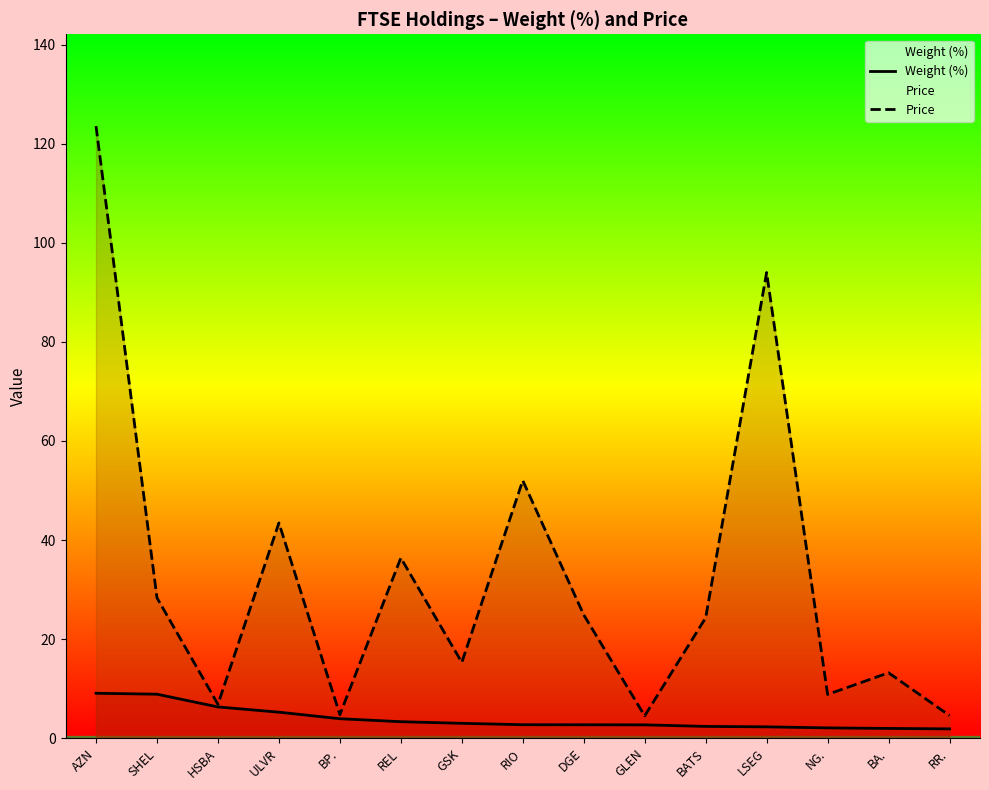

Reading left to right, list all the values displayed in this chart.

Weight (%): 9.1	8.9	6.3	5.2	3.9	3.3	3.0	2.7	2.7	2.7	2.4	2.3	2.1	2.0	1.9
Price: 123.6	28.3	6.8	43.5	4.8	36.4	15.3	52.0	24.9	4.5	24.3	94.0	8.8	13.2	4.6